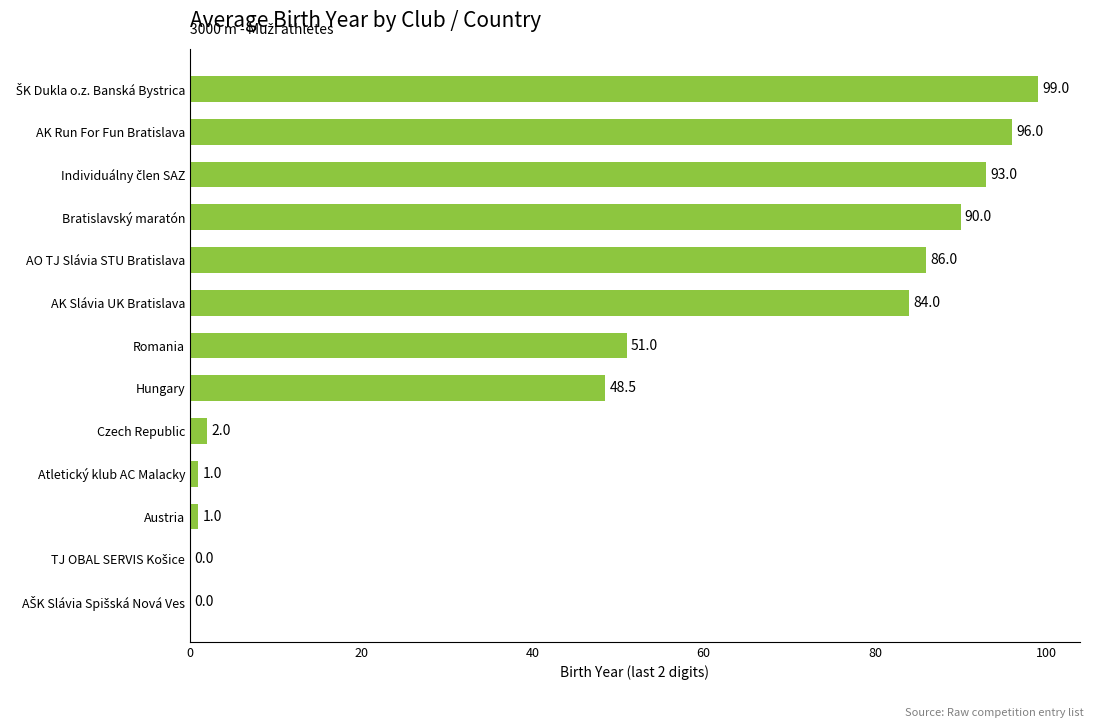

What is the sum of all values?

651.5